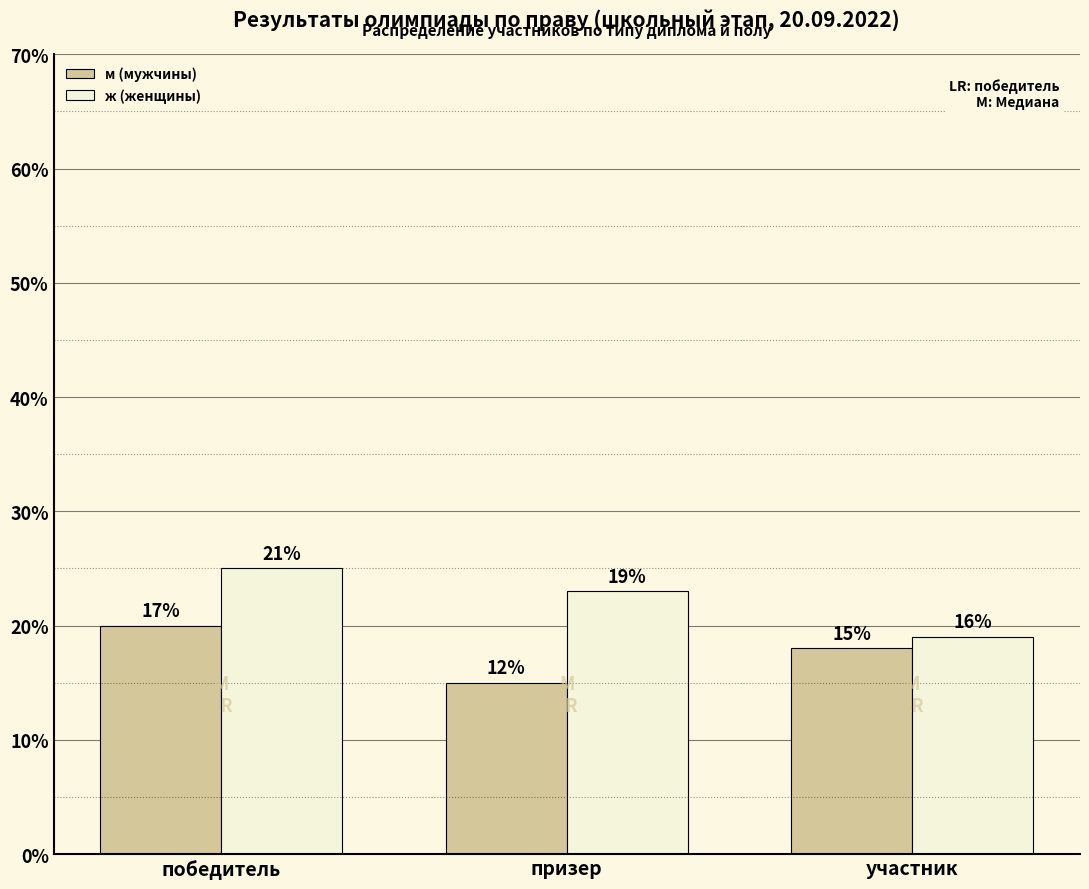

What value does the м (мужчины) series have at победитель?

20